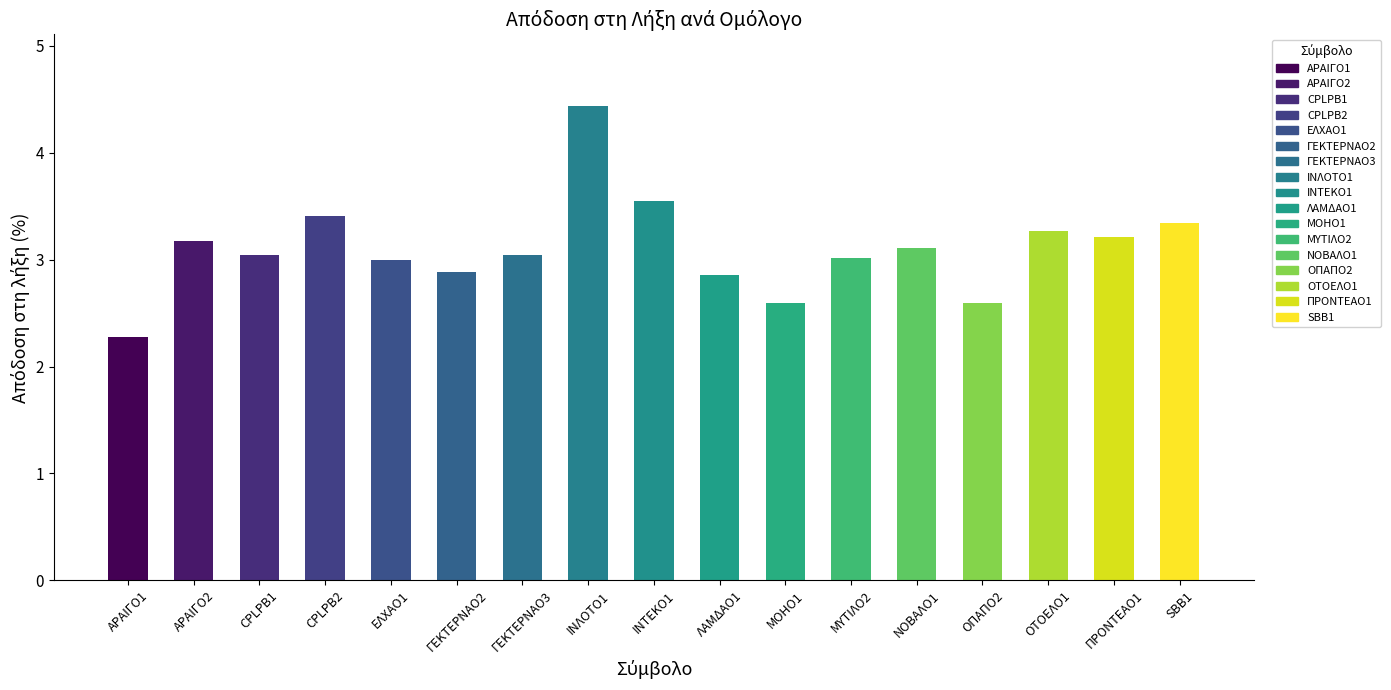

Reading left to right, transcribe all the data shown in this chart.

ΑΡΑΙΓΟ1=2.3	ΑΡΑΙΓΟ2=3.2	CPLPB1=3.0	CPLPB2=3.4	ΕΛΧΑΟ1=3.0	ΓΕΚΤΕΡΝΑΟ2=2.9	ΓΕΚΤΕΡΝΑΟ3=3.0	ΙΝΛΟΤΟ1=4.4	ΙΝΤΕΚΟ1=3.6	ΛΑΜΔΑΟ1=2.9	ΜΟΗΟ1=2.6	ΜΥΤΙΛΟ2=3.0	ΝΟΒΑΛΟ1=3.1	ΟΠΑΠΟ2=2.6	ΟΤΟΕΛΟ1=3.3	ΠΡΟΝΤΕΑΟ1=3.2	SBB1=3.3